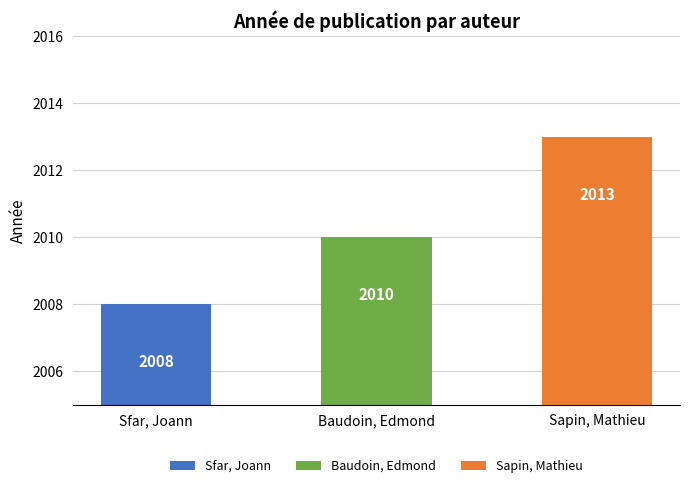

Approximately how many times larger is the value at Baudoin, Edmond compared to Sapin, Mathieu?

1.0